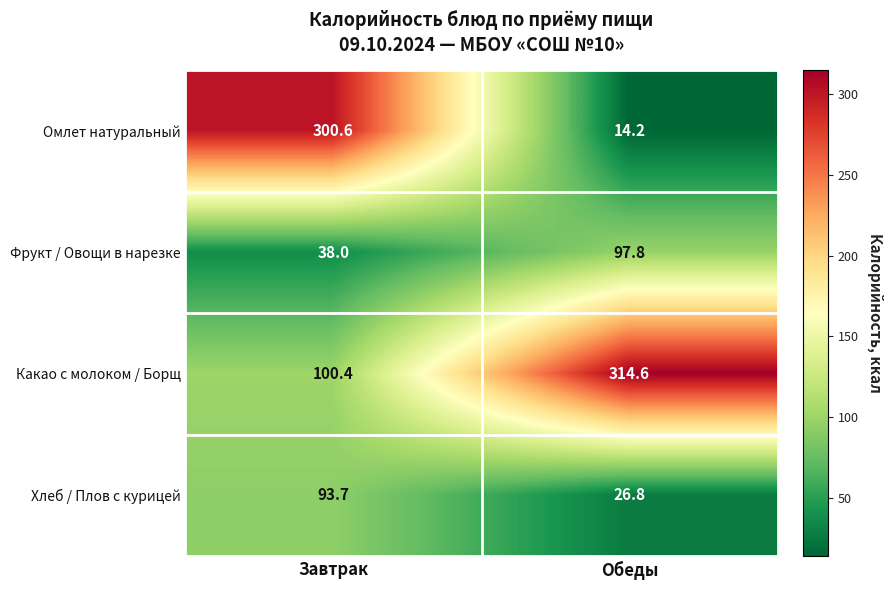

Which category has the highest value in the Какао с молоком / Борщ series?

Обеды